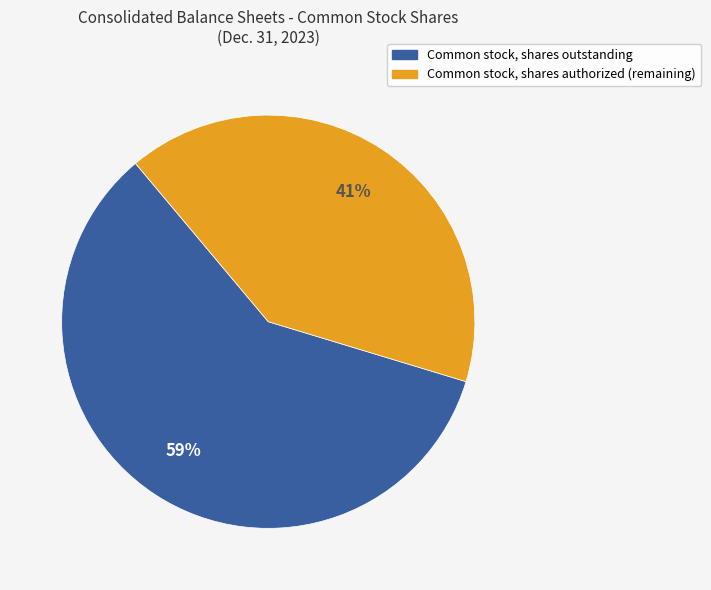

To the nearest percent, what is the difference between the largest and smallest slice percentages?

18%